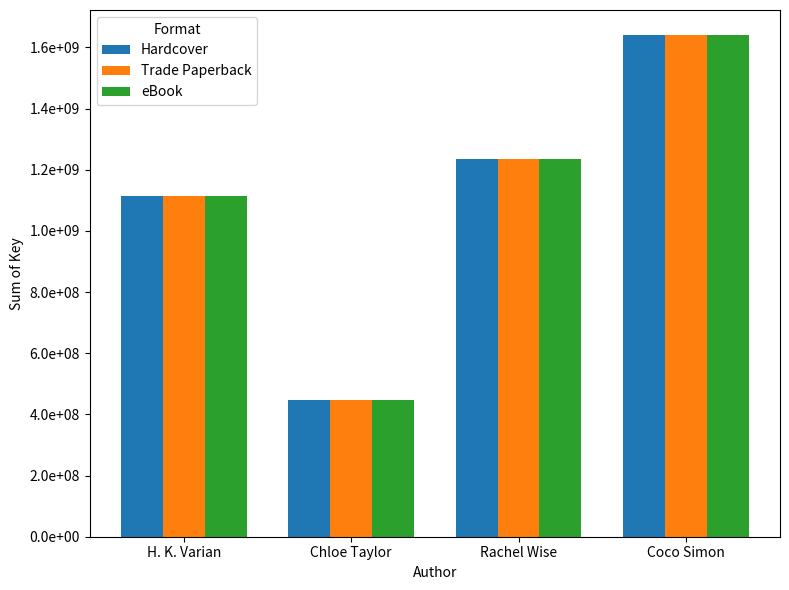

What are all the series names shown in the legend?

Hardcover, Trade Paperback, eBook